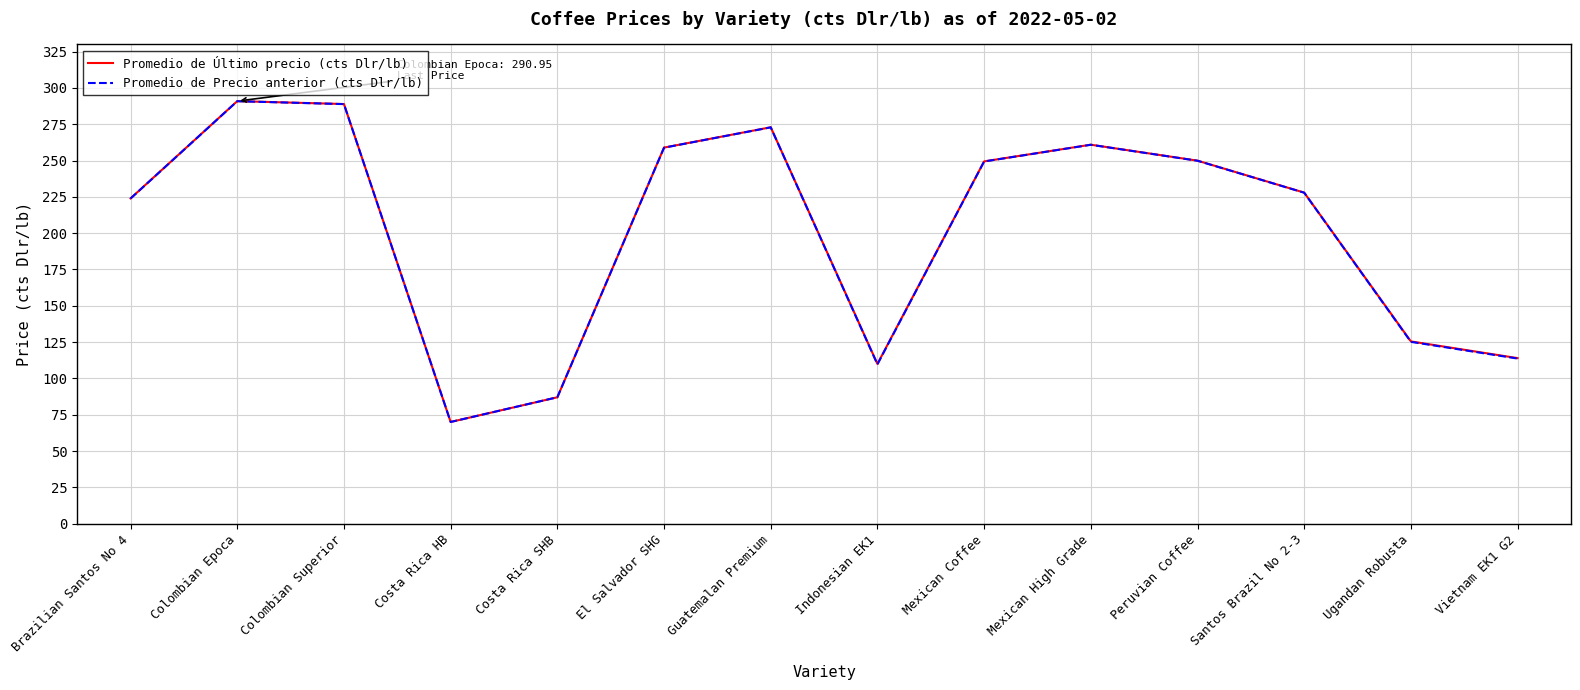

What position from the left is Peruvian Coffee?

11